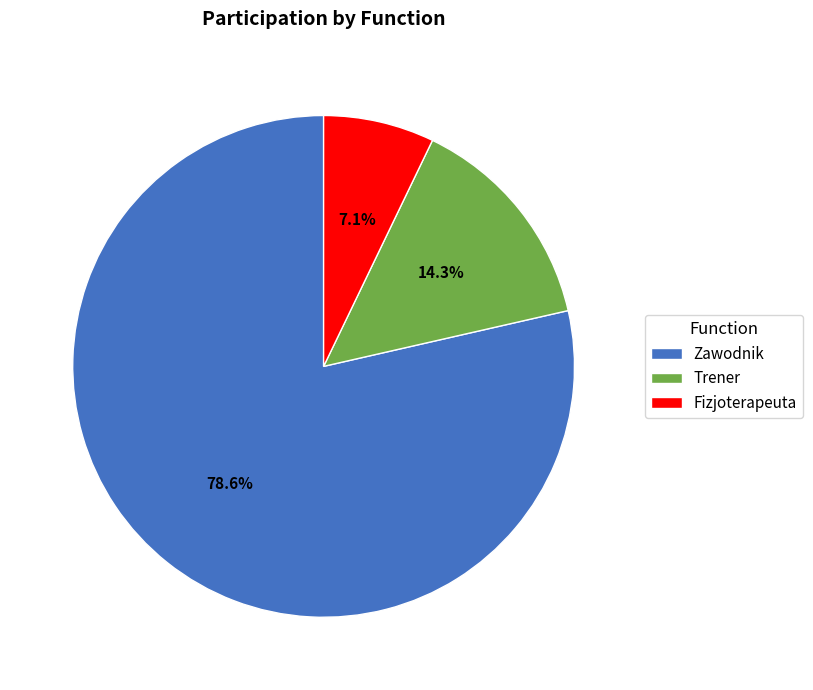

What percentage is the Fizjoterapeuta slice, to the nearest percent?

7%